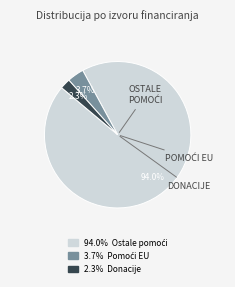

Is there any slice that represents more than half of the pie?

Yes